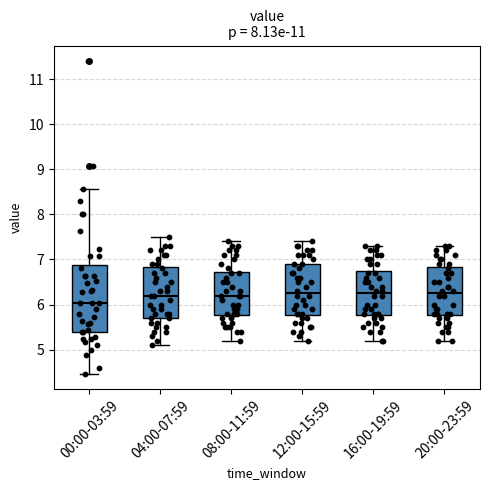

Where does the upper whisker of the box for 08:00-11:59 end on the y-axis? The values are not printed on the chart, so give them approximately, as read against the axis.

7.4